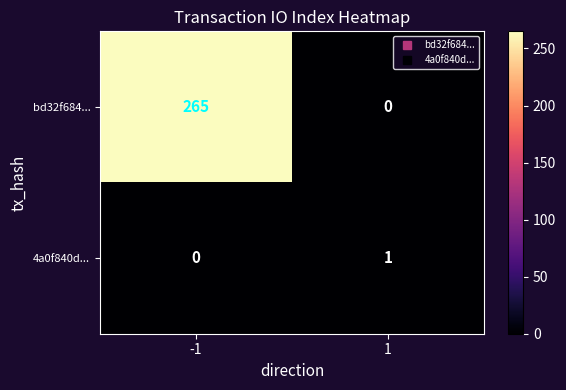

What is the sum of the bd32f684... values at -1 and 1?

265